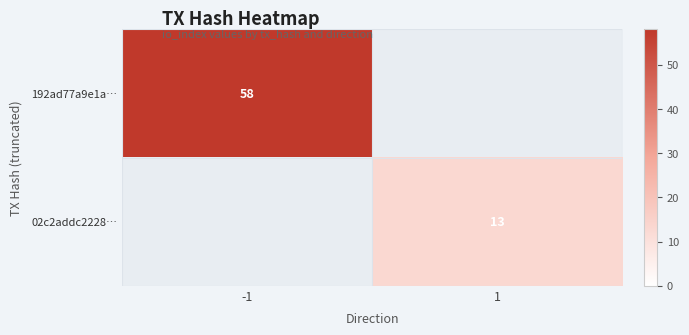

Which category has the highest value across all series?

-1